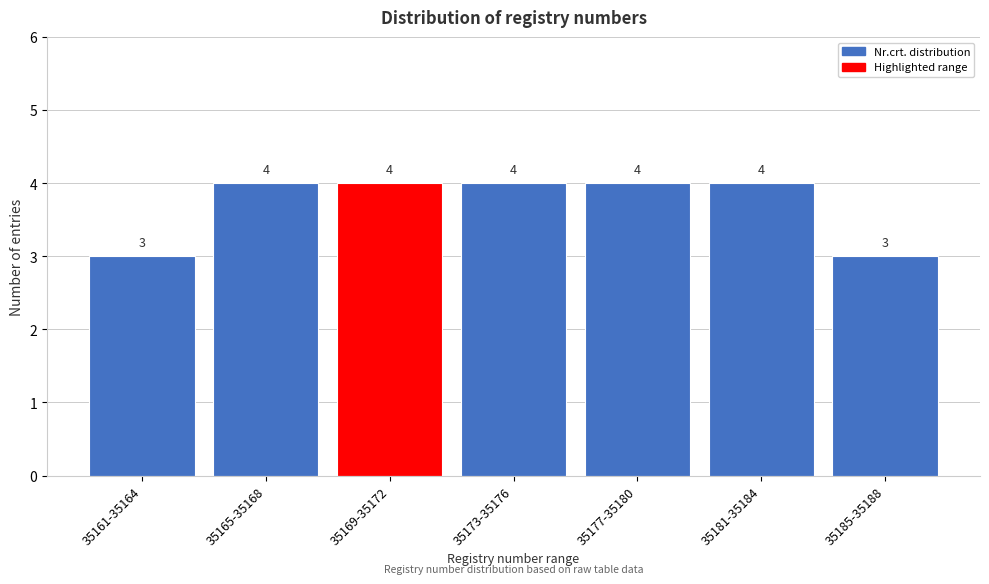

Reading left to right, list all the values displayed in this chart.

35161-35164=3	35165-35168=4	35169-35172=4	35173-35176=4	35177-35180=4	35181-35184=4	35185-35188=3